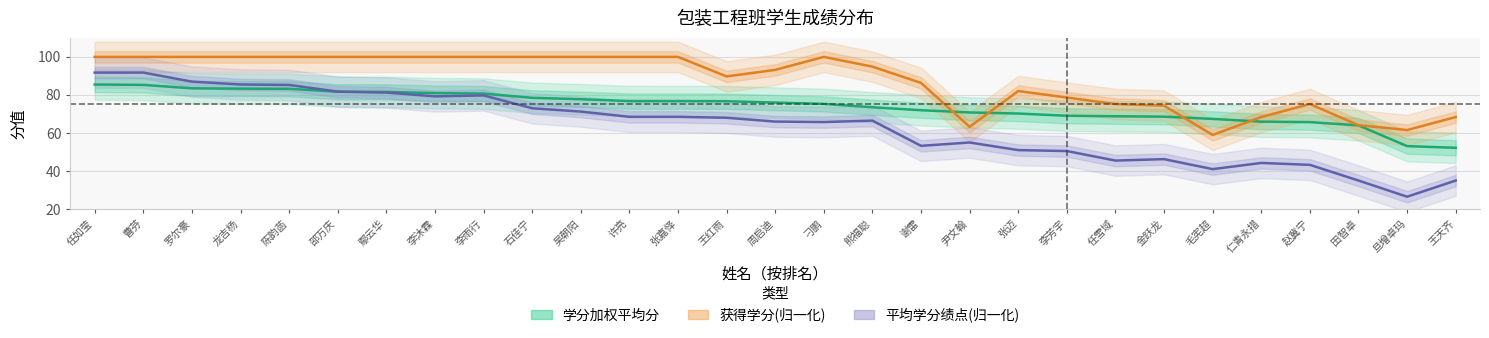

Which category has the highest value in the 平均学分绩点(归一化) series?

任如莹